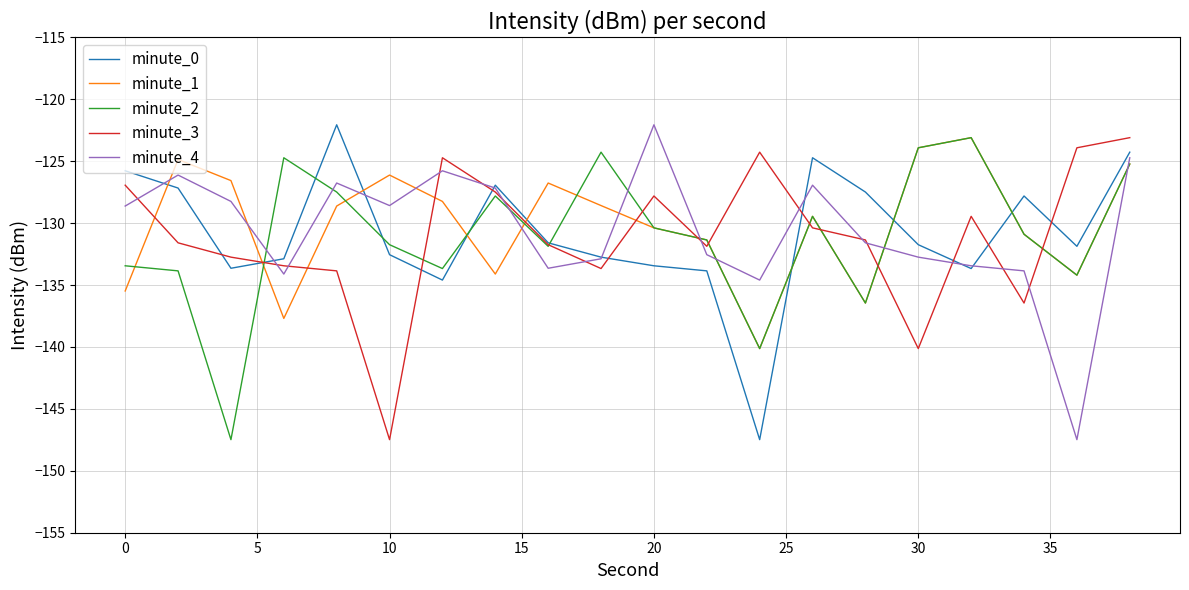

What is the minimum value shown in the chart?

-147.5